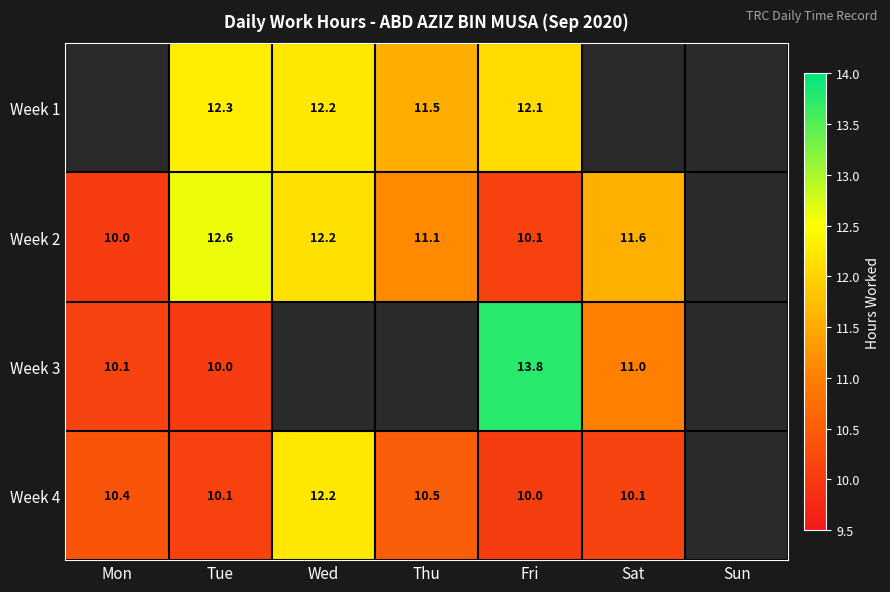

Is the value of Week 3 at Mon greater than the value of Week 2 at Thu?

No